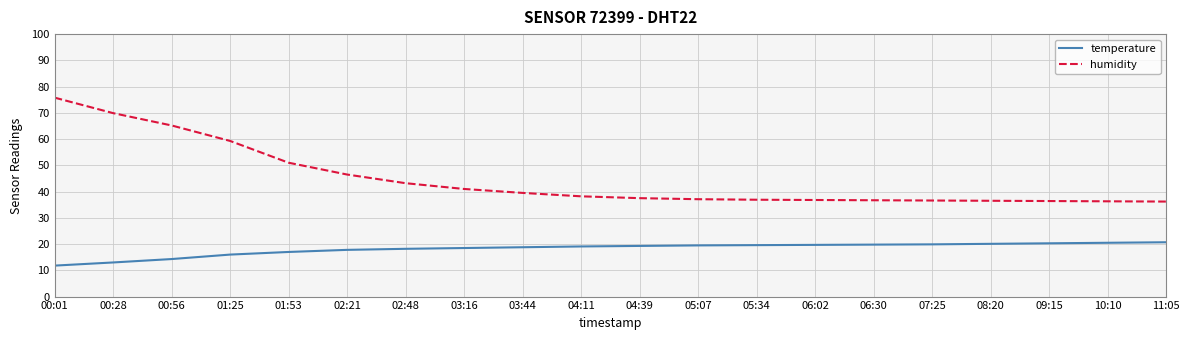

Which category has the highest value in the humidity series?

00:01